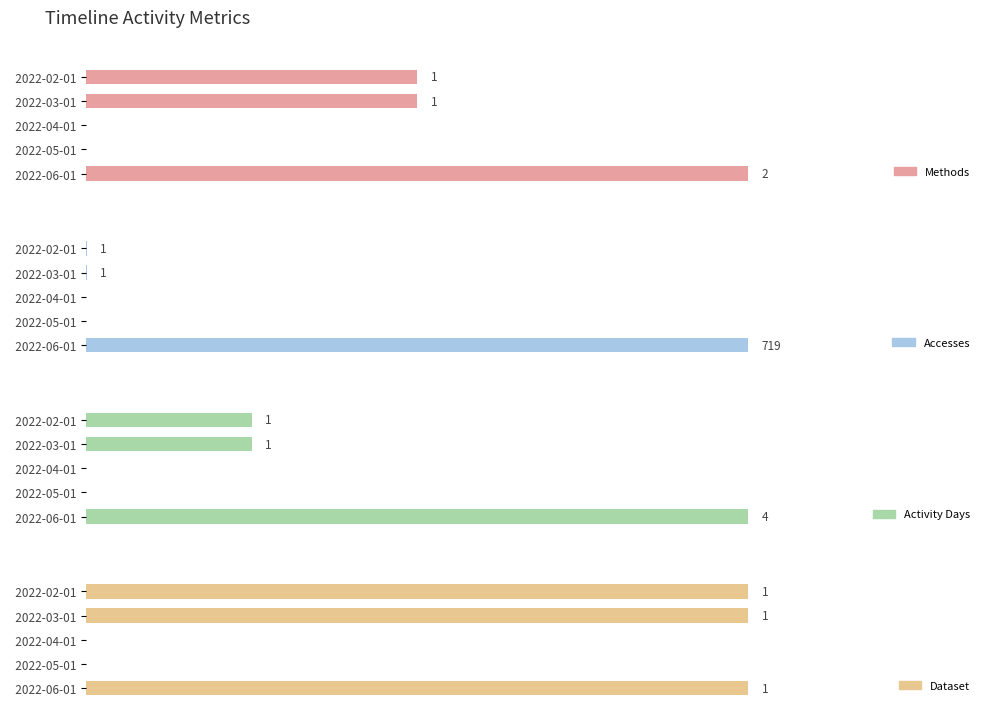

Which series has the largest total across all categories?

Accesses